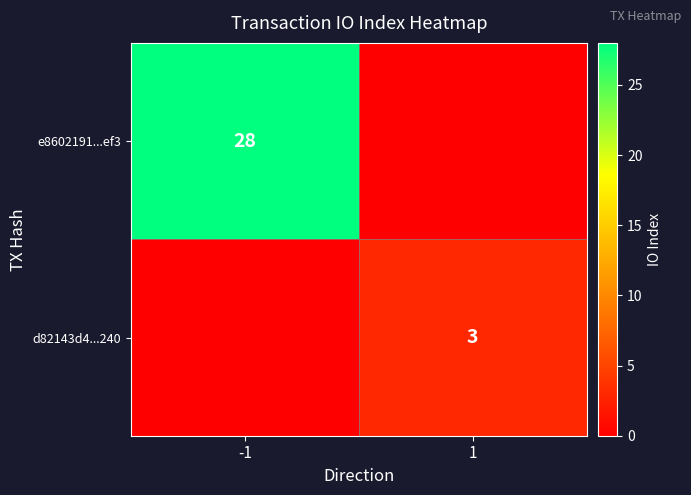

The e8602191...ef3 series shows 18 at -1. True or false?

False